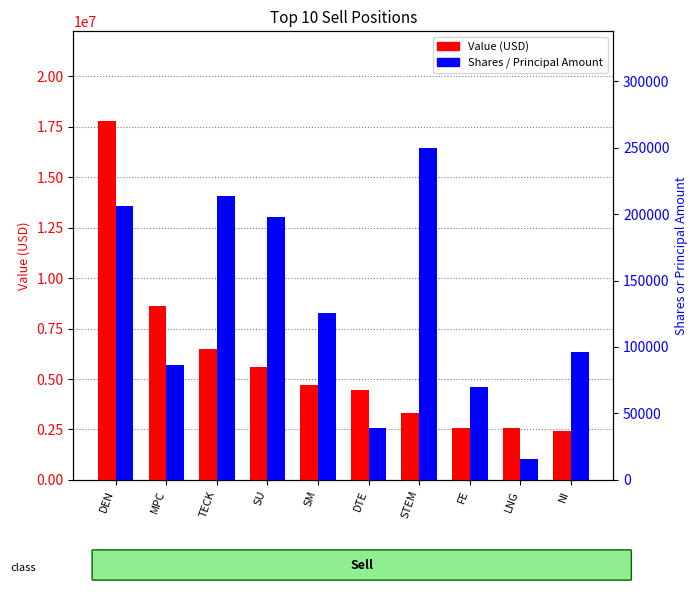

How many values in the Shares / Principal series exceed 125567?

4